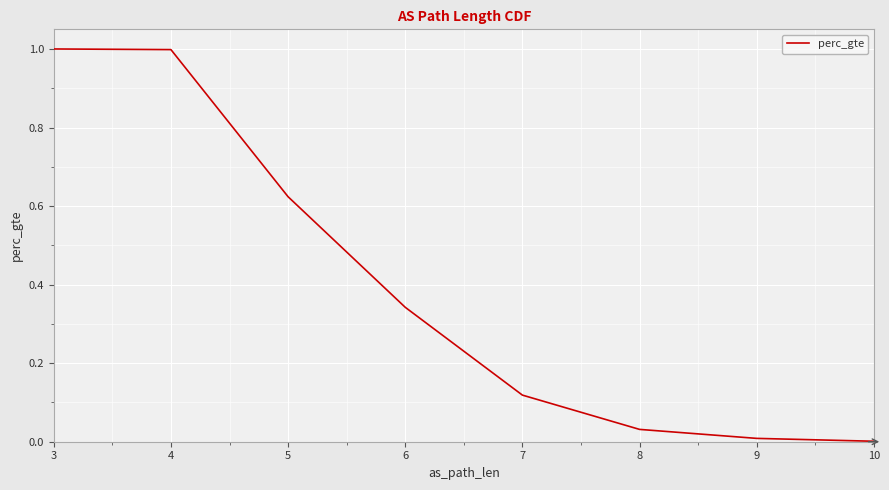

How many values are above zero?

8